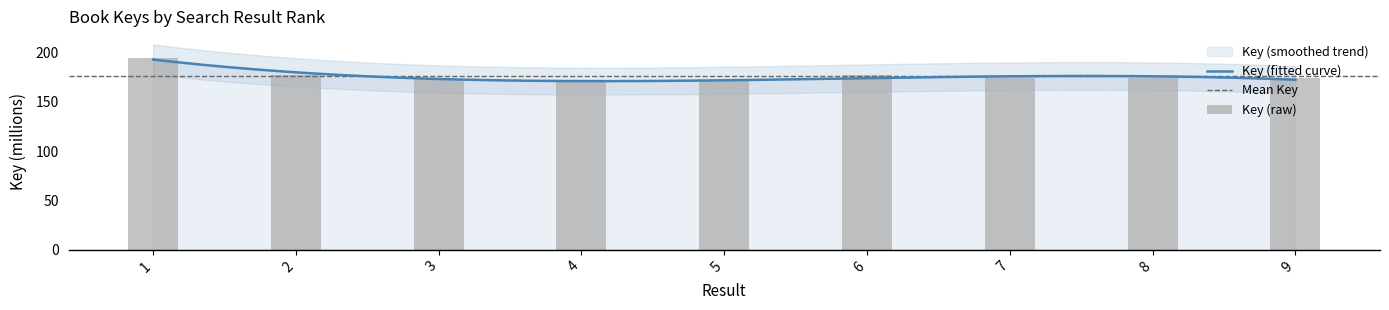

What is the value of the 4th bar from the left?

171.6